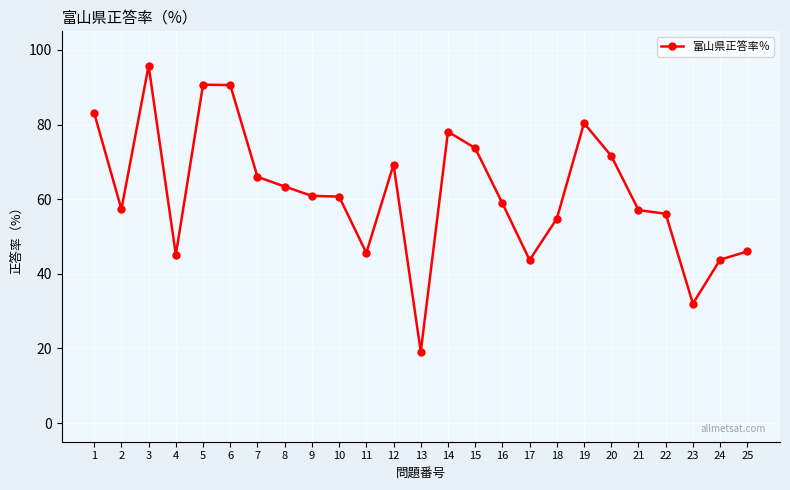

True or false: there are more than 1 points higher than both neighbors.

True